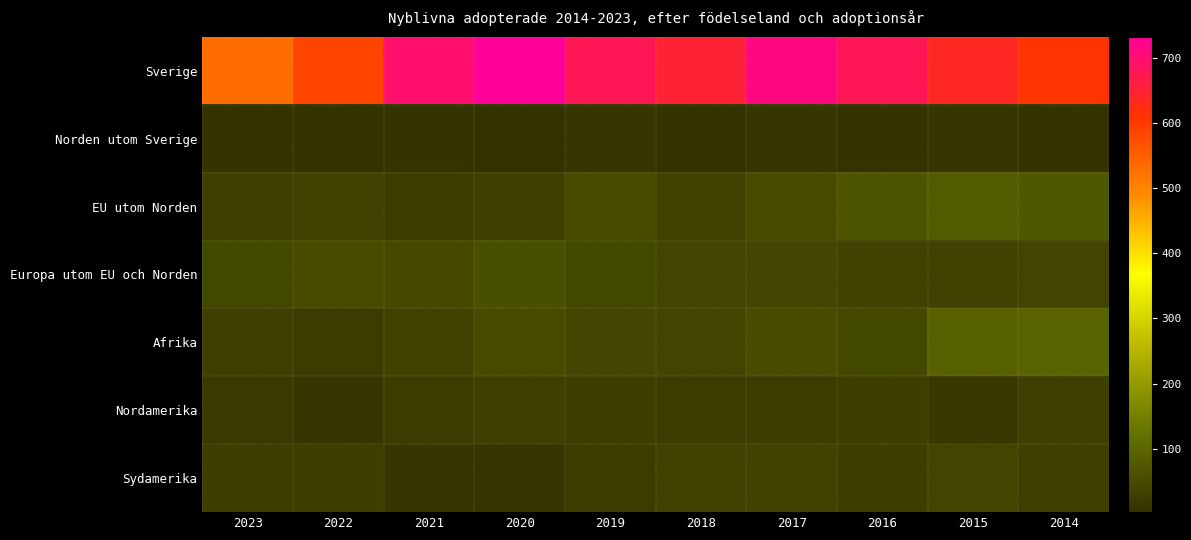

At how many categories does at least one series exceed 263?

10